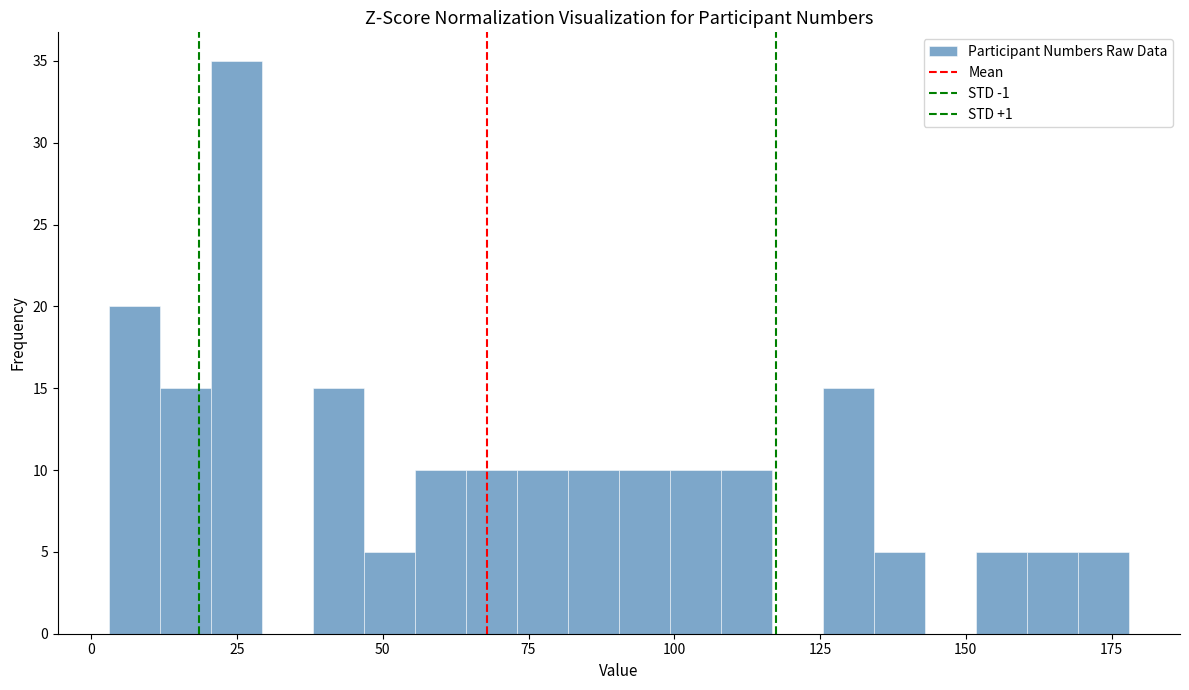

Around what value on the x-axis is the tallest bar? Give the approximate position of its centre, as read against the axis.

25